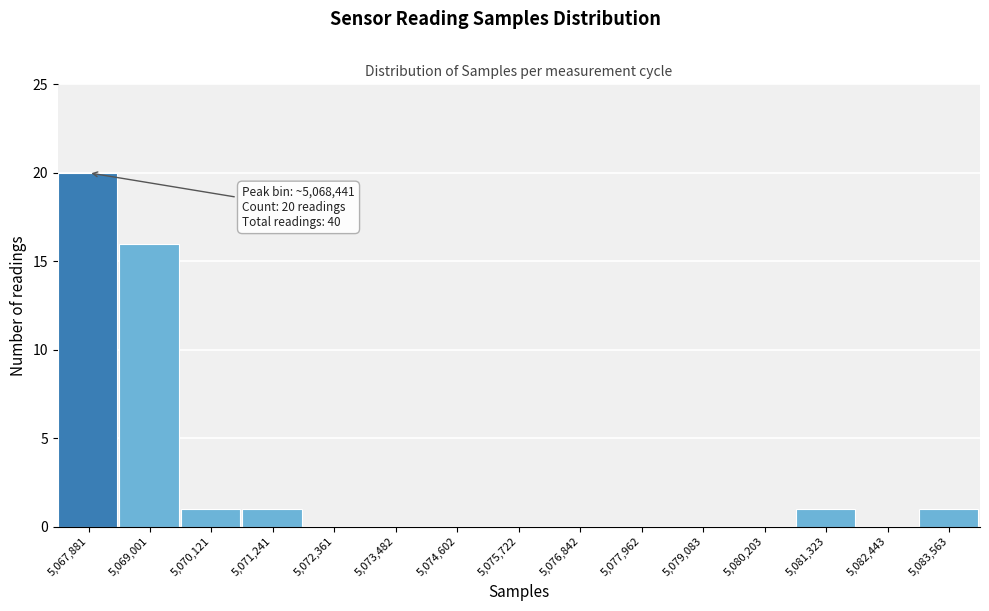

Reading left to right, extract all data points from this chart.

5,067,881=20	5,069,001=16	5,070,121=1	5,071,241=1	5,072,361=0	5,073,482=0	5,074,602=0	5,075,722=0	5,076,842=0	5,077,962=0	5,079,083=0	5,080,203=0	5,081,323=1	5,082,443=0	5,083,563=1